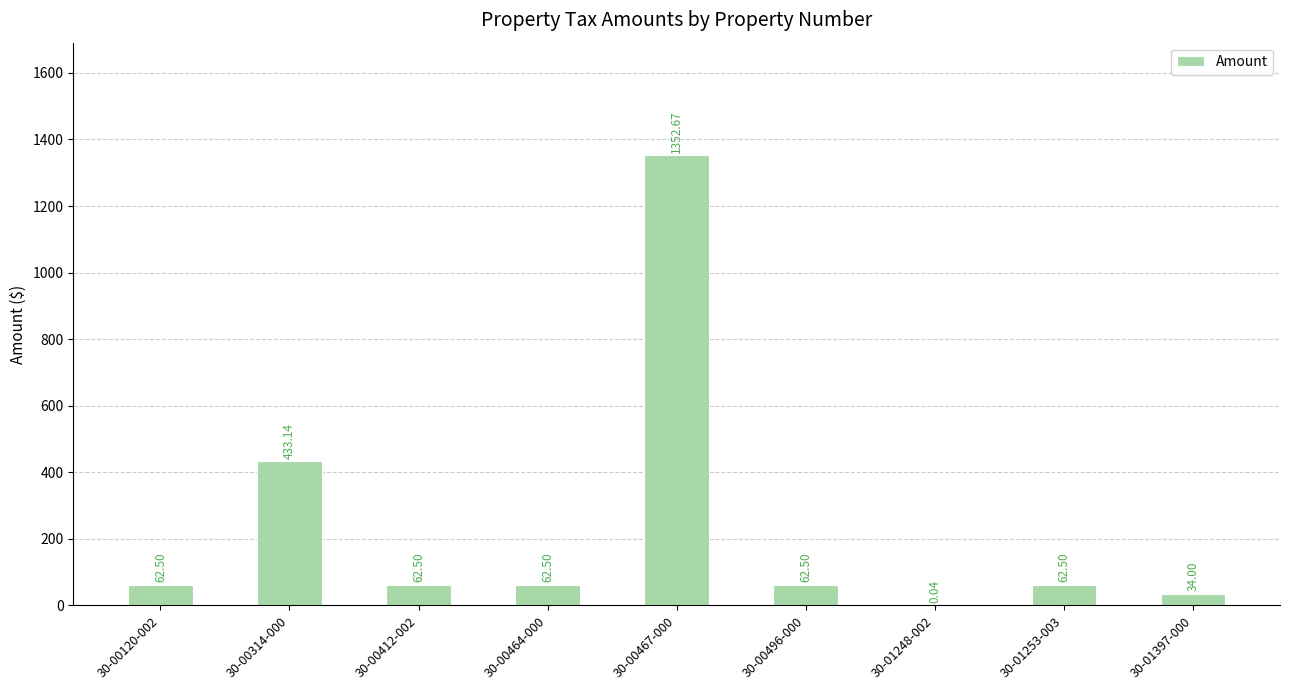

Count the number of categories in the chart.

9